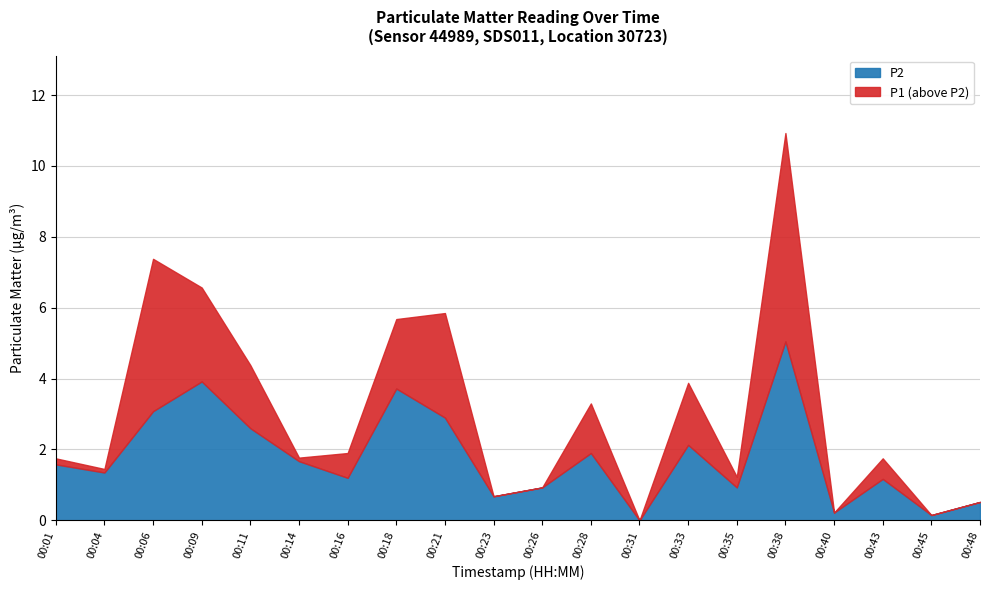

What are all the series names shown in the legend?

P2, P1 (above P2)